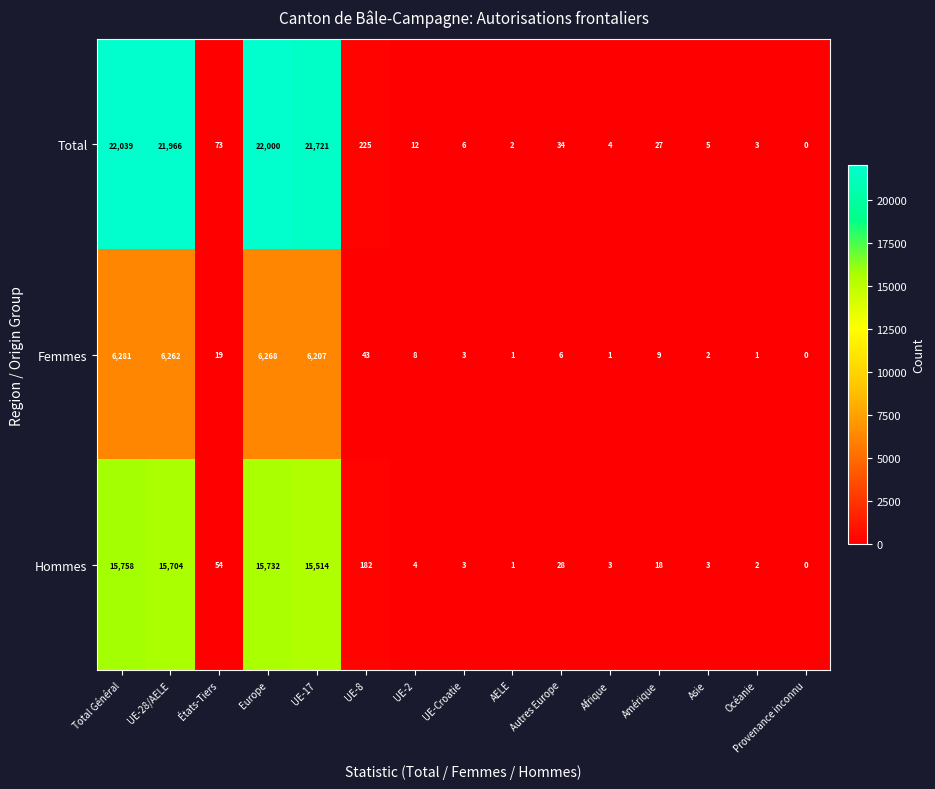

What is the total value across all series at UE-8?

450